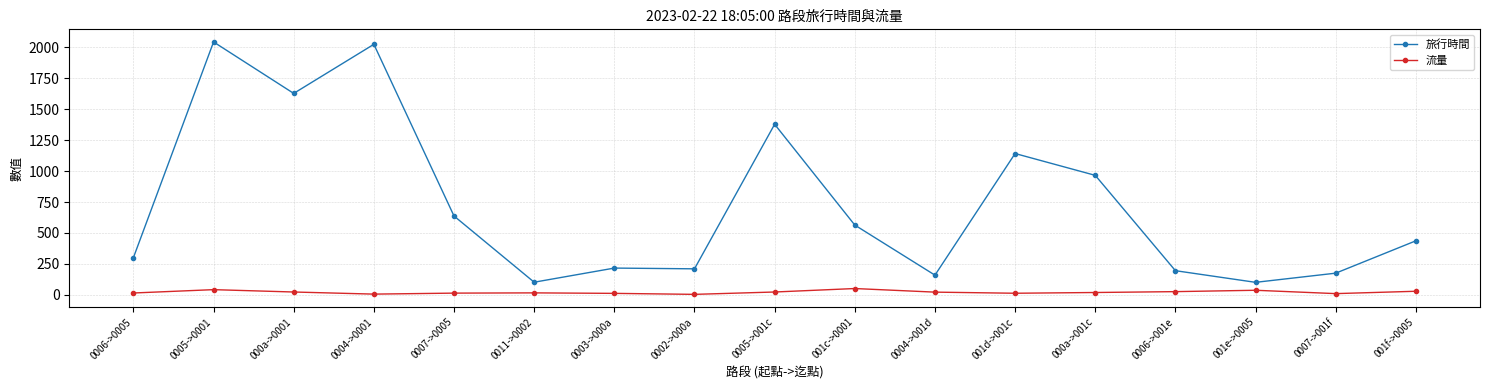

What position from the right is 000a->0001?

15